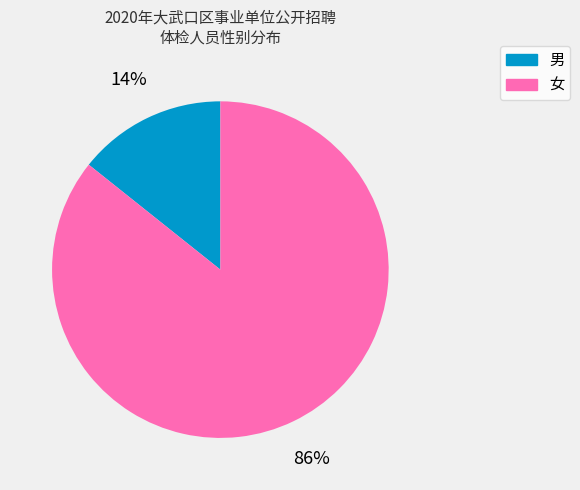

Which slice is the largest?

女